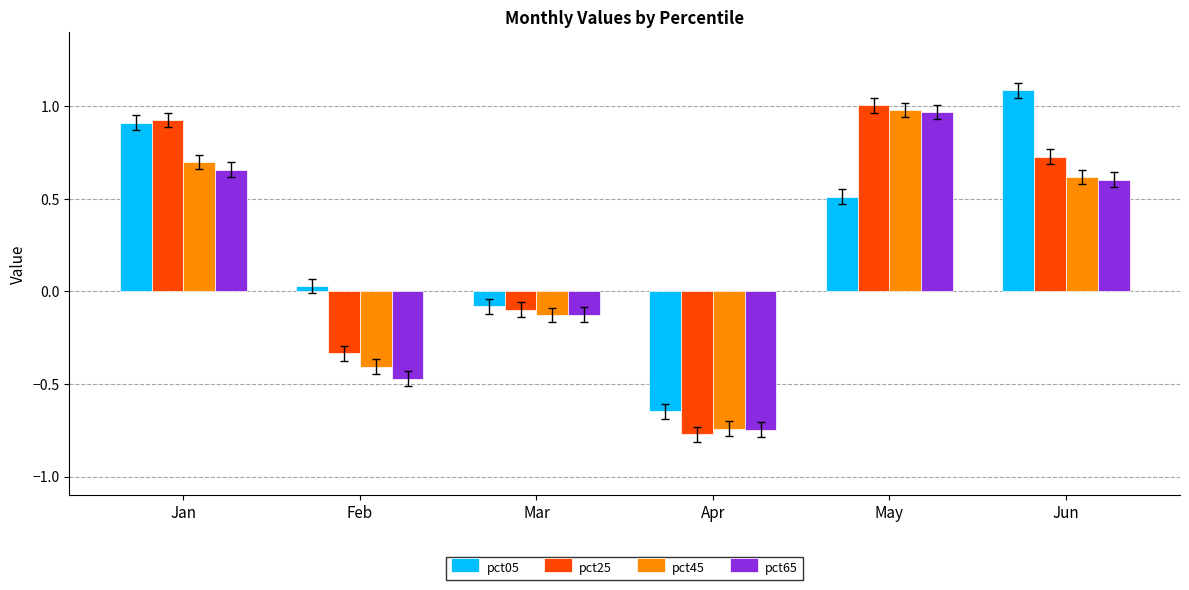

Which category has the lowest value across all series?

Apr